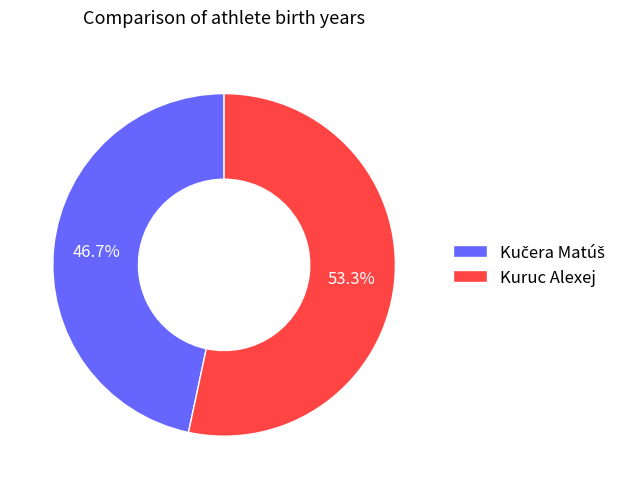

Which category accounts for the majority?

Kuruc Alexej